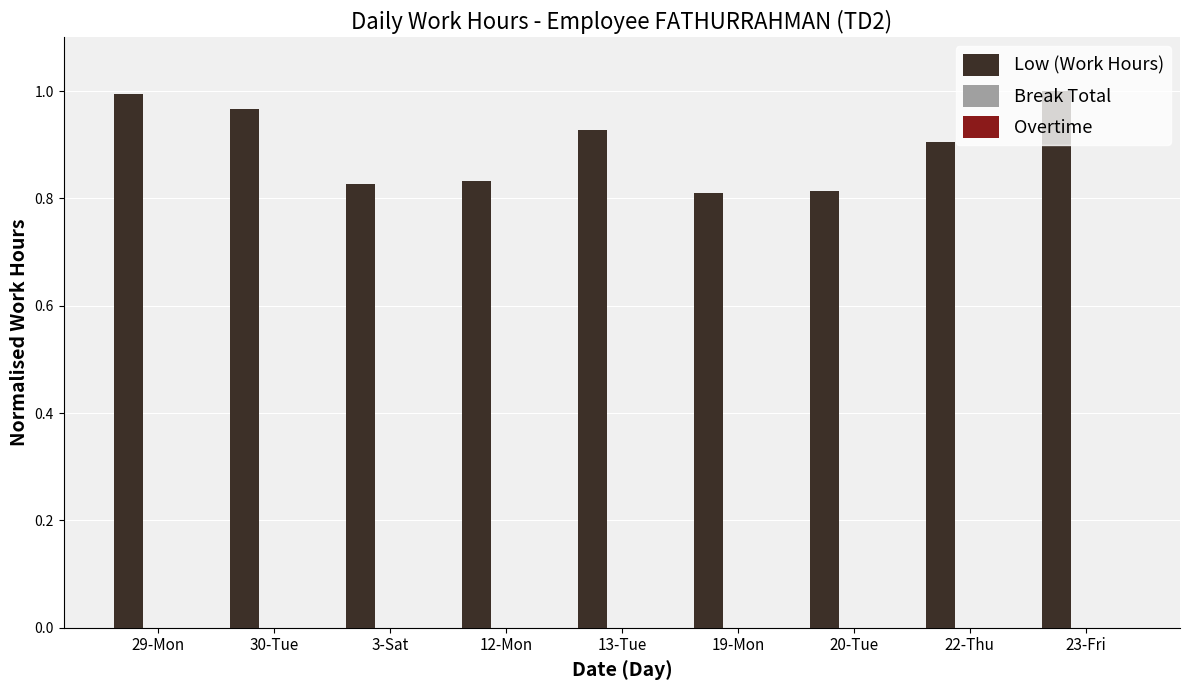

What is the label of the 5th bar from the right?

13-Tue